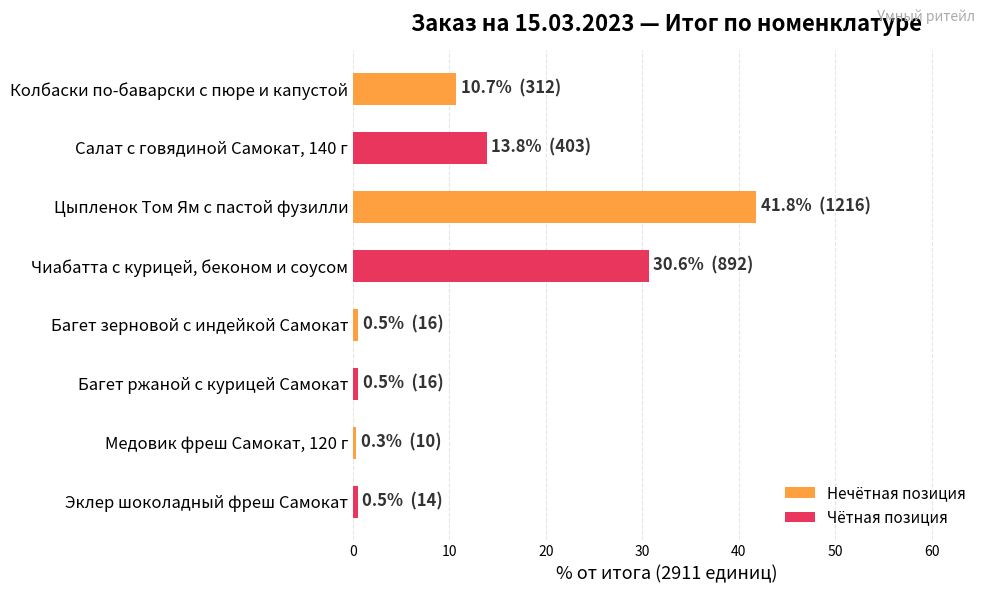

True or false: the data shows 41.8 at Цыпленок Том Ям с пастой фузилли.

True